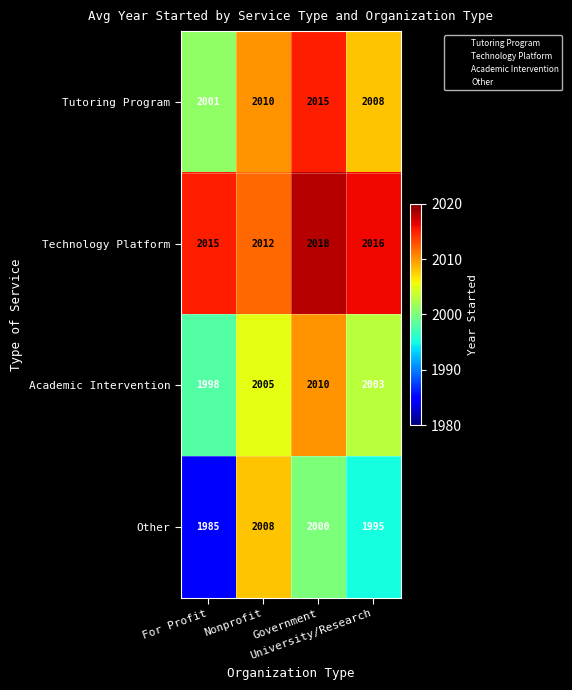

What is the average value of the Academic Intervention series?

2004